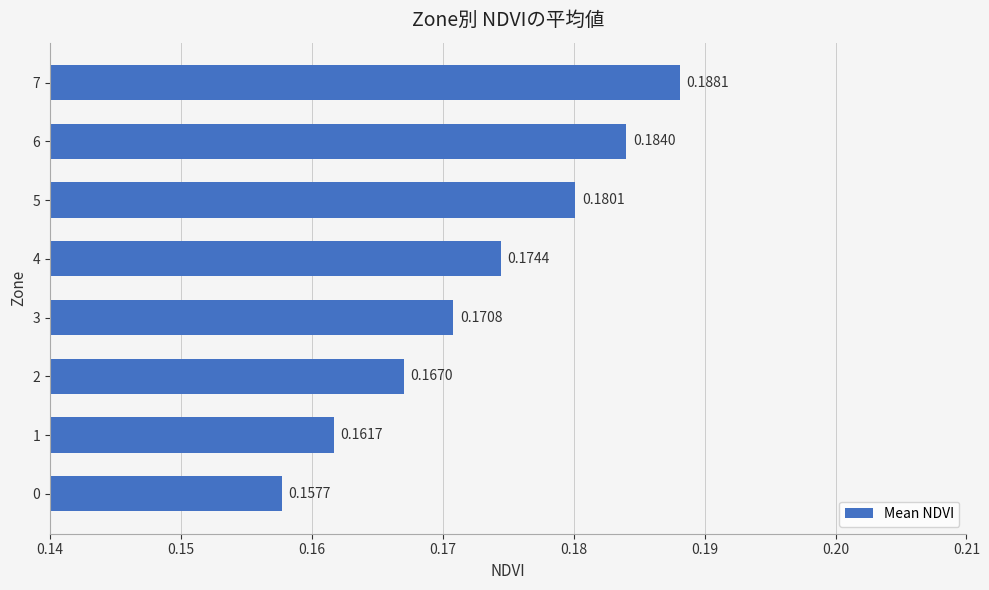

What is the sum of all values?

1.4